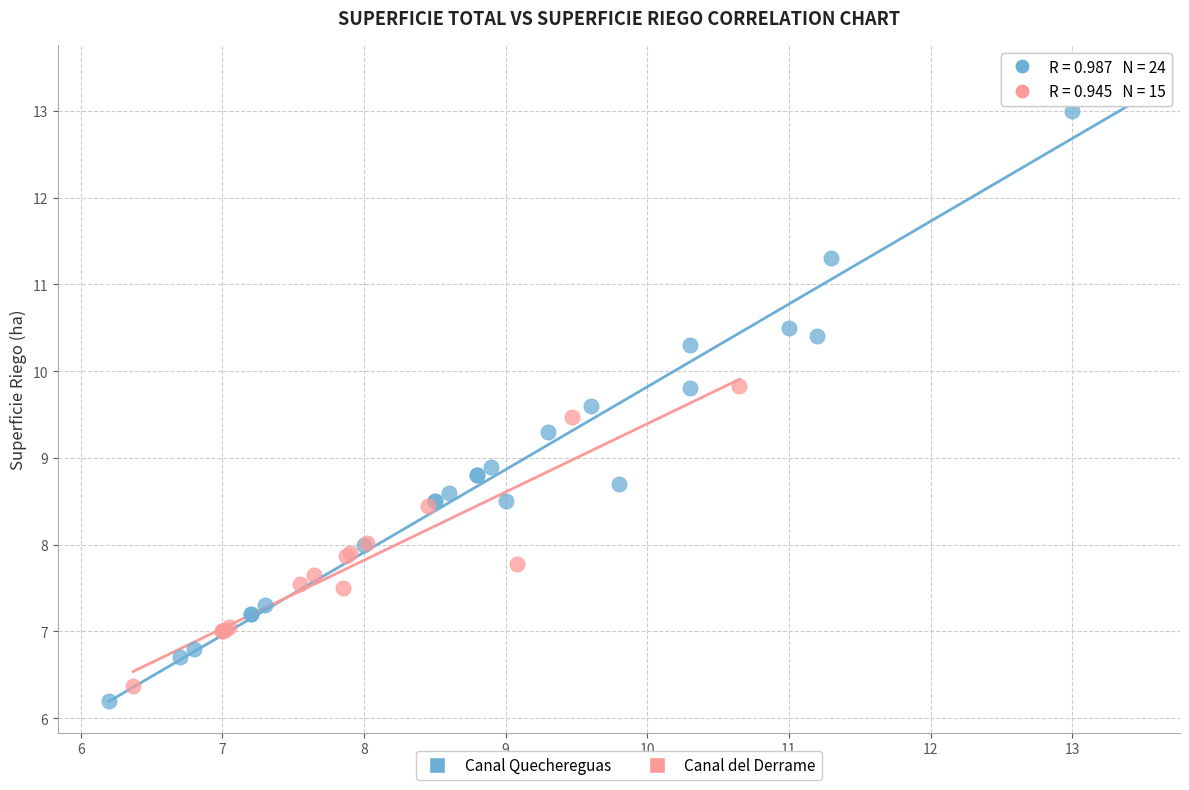

Which series has the largest Y range (max minus min)?

Canal Quechereguas